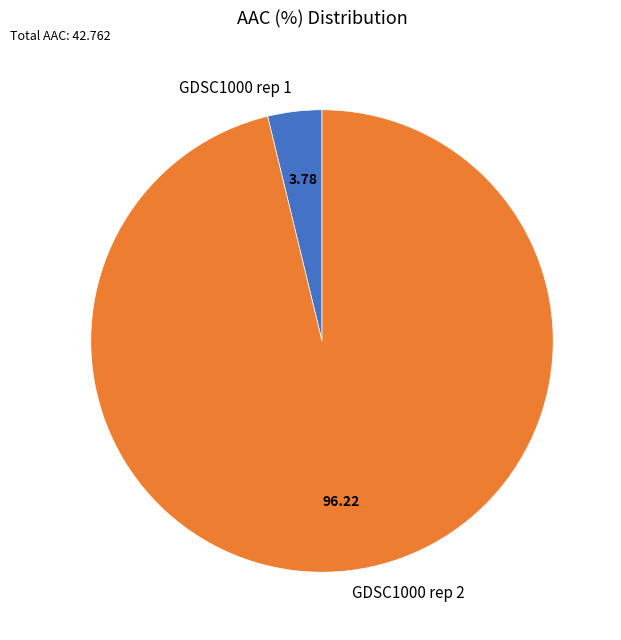

Approximately how many times larger is the value at GDSC1000 rep 2 compared to GDSC1000 rep 1?

25.4